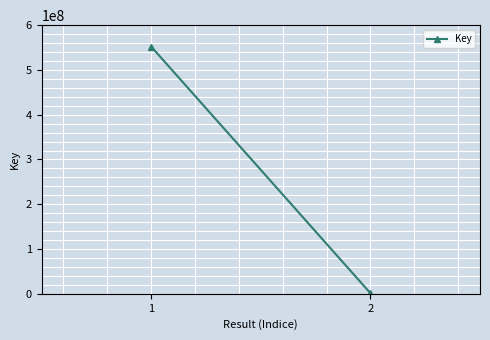

What is the value of the 1st point from the left?

552226662